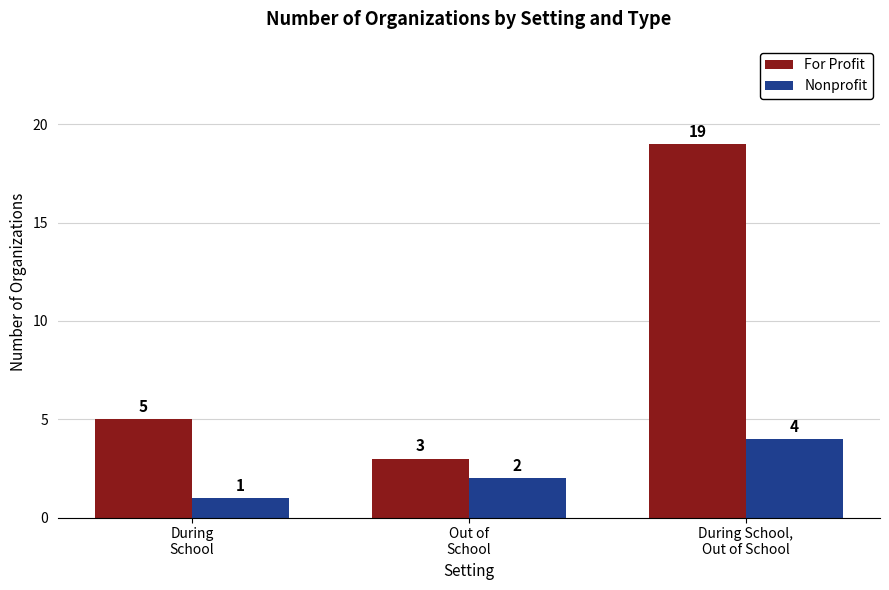

Which series has the widest spread of values?

For Profit